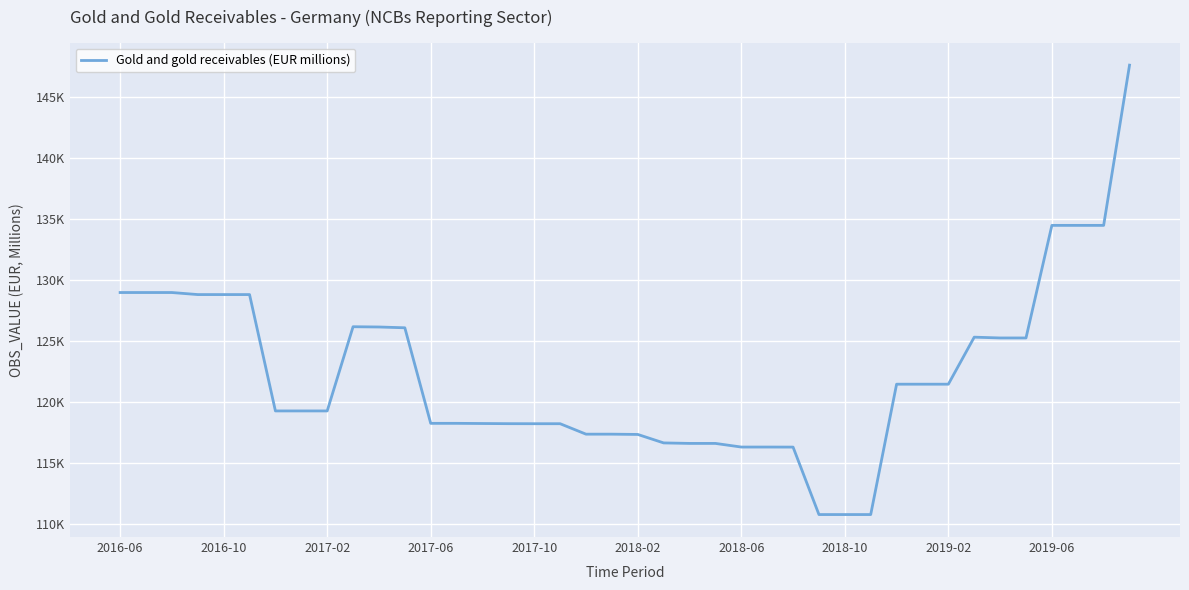

What is the difference between the maximum and minimum values?

36856.3